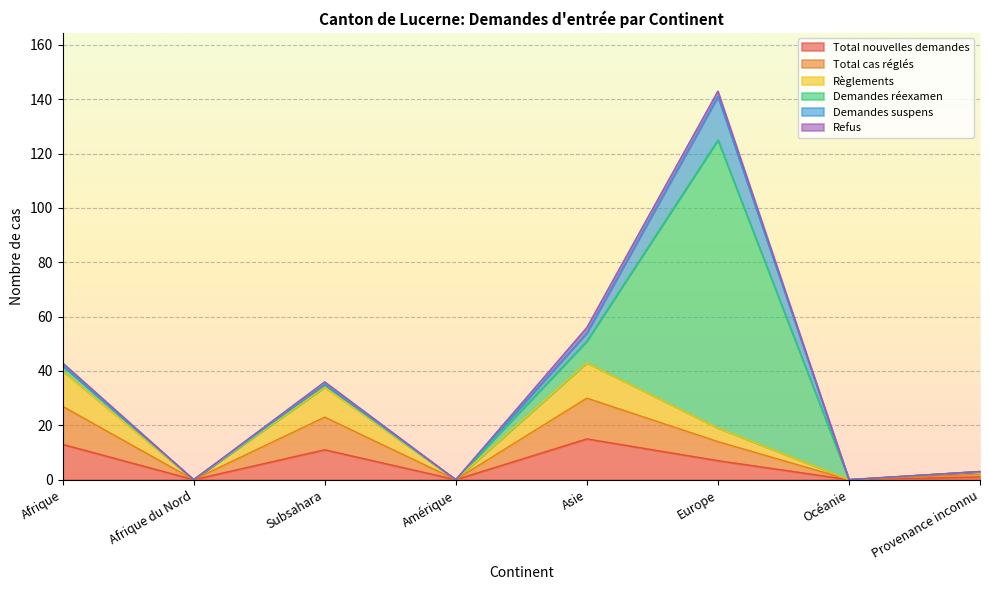

Is it true that Total nouvelles demandes equals 13 at Afrique?

True